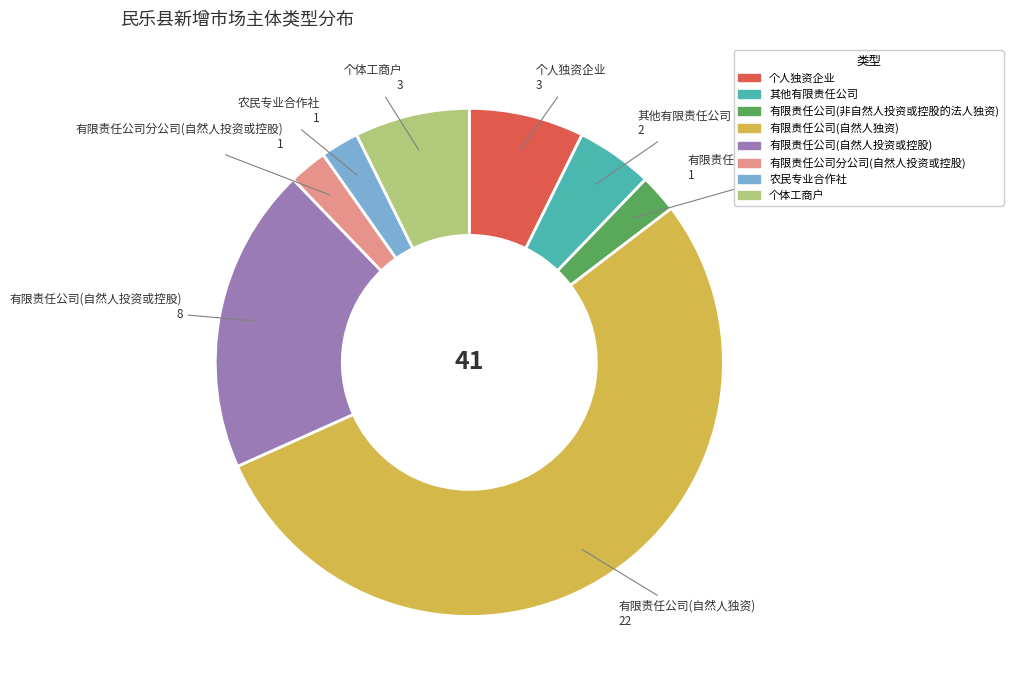

Is there any slice that represents more than half of the pie?

Yes